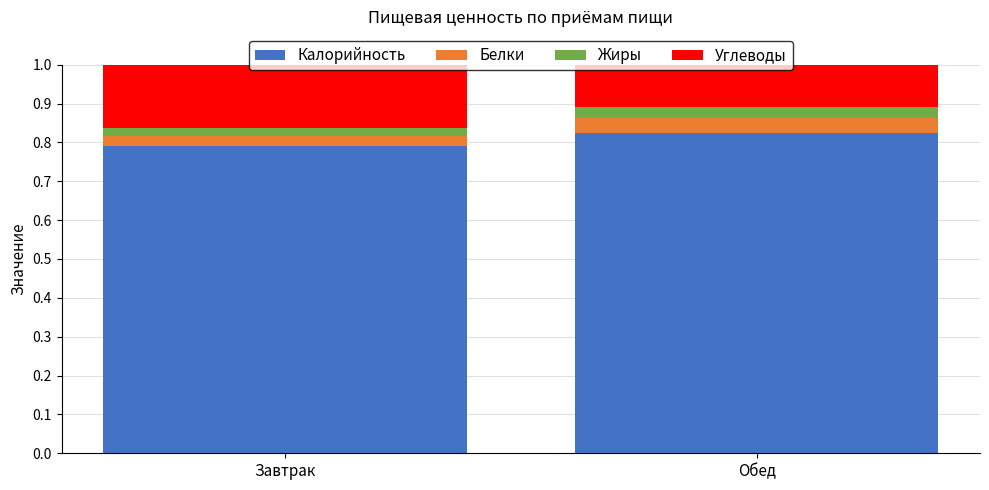

Is it true that Калорийность equals 0.2 at Завтрак?

False